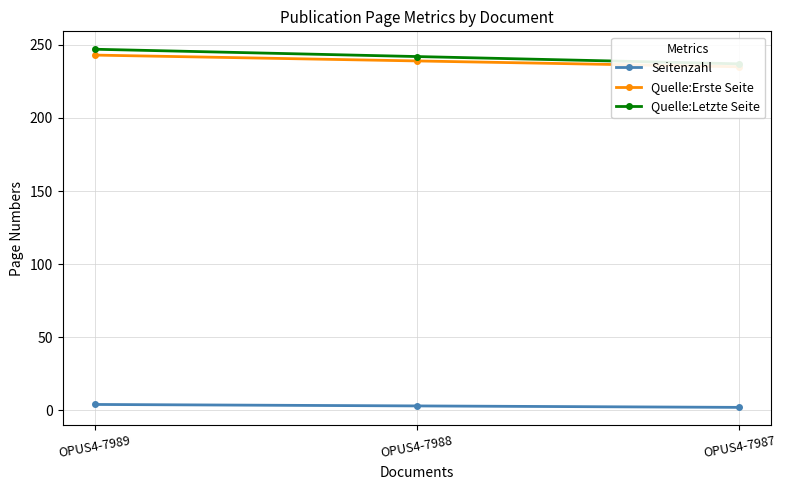

Reading right to left, transcribe all the data shown in this chart.

Seitenzahl: OPUS4-7987=2	OPUS4-7988=3	OPUS4-7989=4
Quelle:Erste Seite: OPUS4-7987=235	OPUS4-7988=239	OPUS4-7989=243
Quelle:Letzte Seite: OPUS4-7987=237	OPUS4-7988=242	OPUS4-7989=247